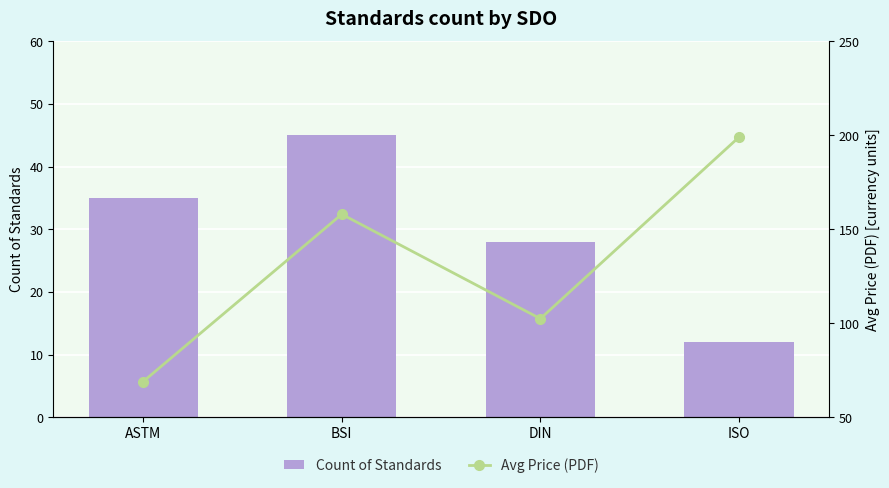

What are all the series names shown in the legend?

Count of Standards, Avg Price (PDF)